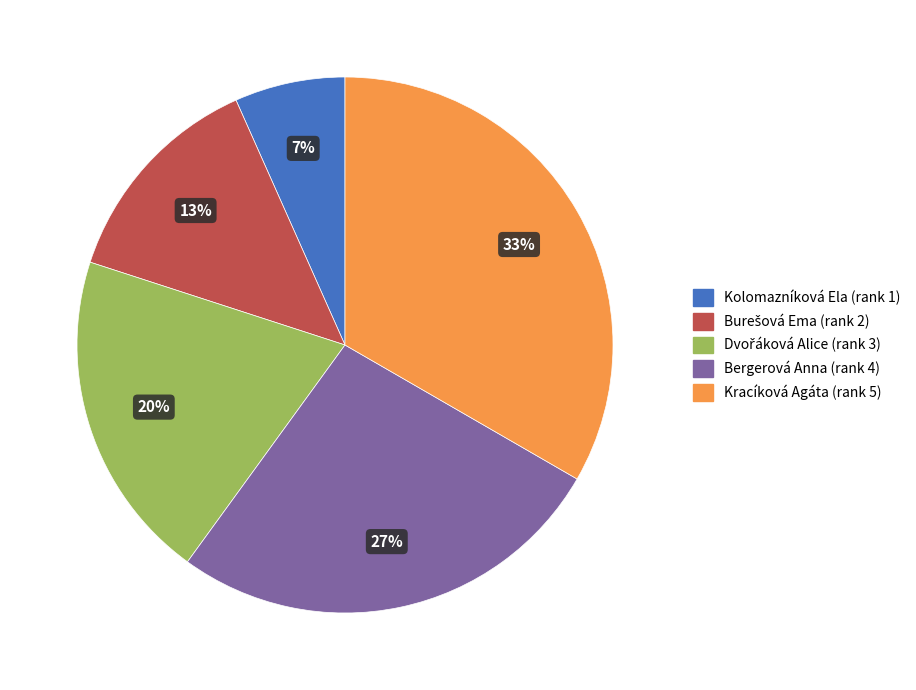

Between Kolomazníková Ela and Kracíková Agáta, which is larger?

Kracíková Agáta